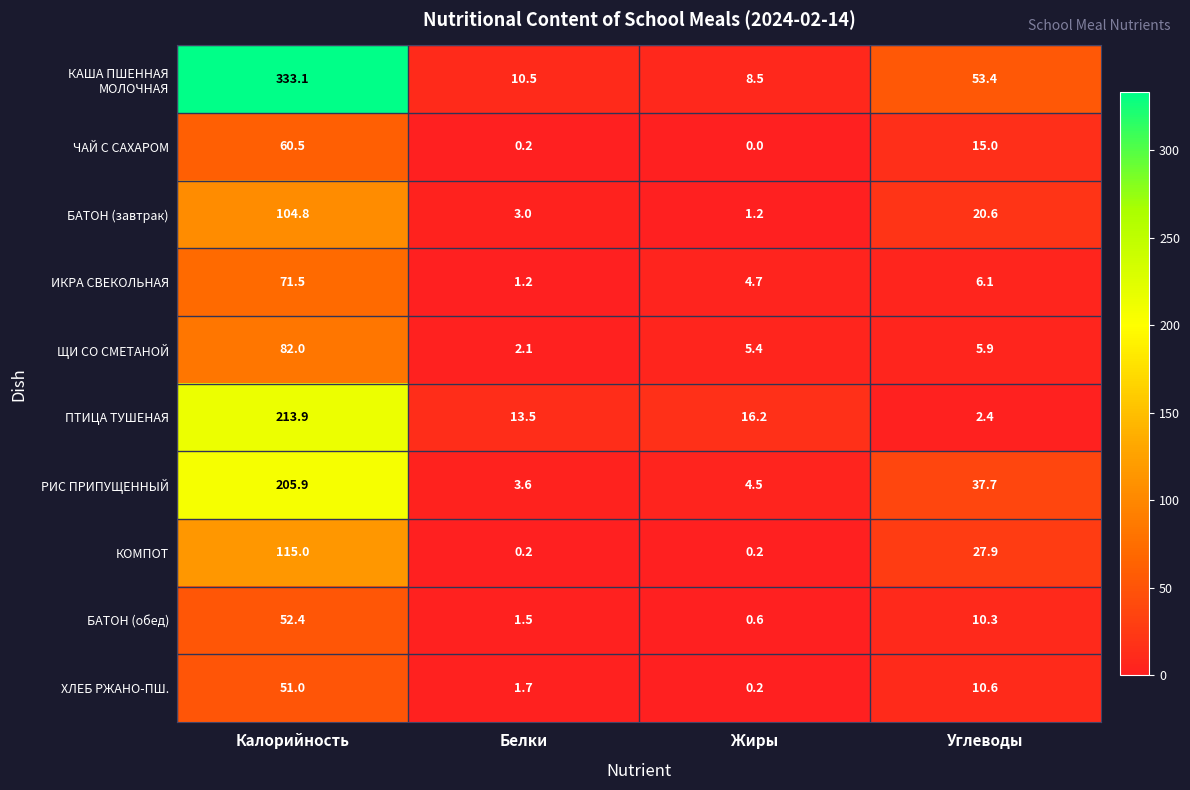

What is the difference between the highest and lowest values at Углеводы?

51.0